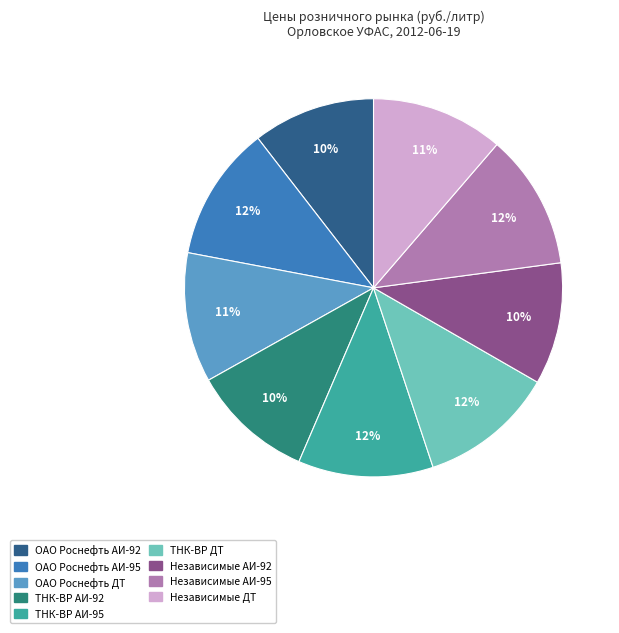

What percentage is the ОАО Роснефть АИ-92 slice, to the nearest percent?

10%